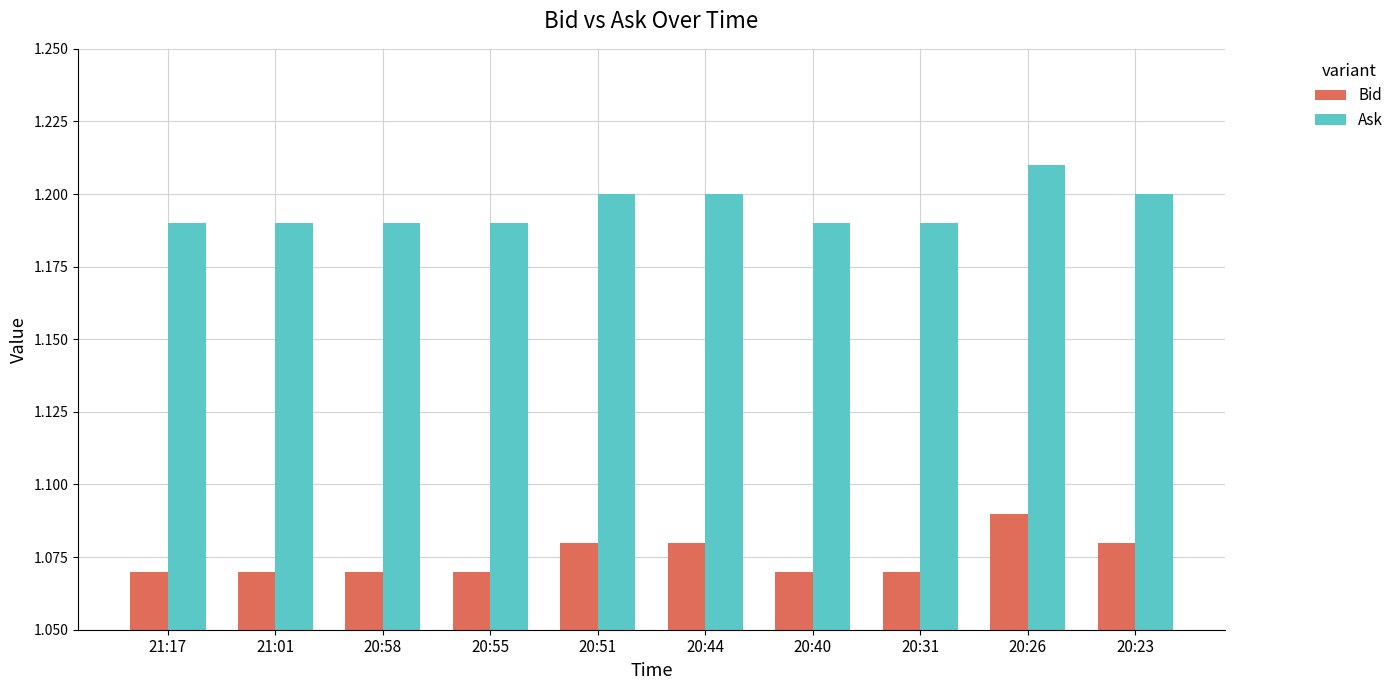

How many Bid values are between 1 and 2?

10